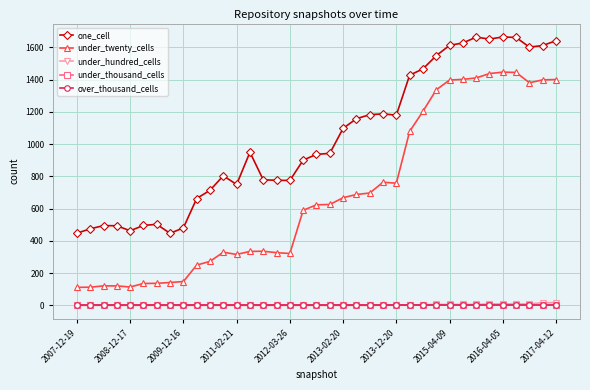

Reading left to right, what are all the values shown in this chart?

one_cell: 448	475	495	494	463	496	503	447	481	663	714	804	750	950	779	776	775	901	937	943	1098	1158	1183	1188	1180	1428	1467	1549	1613	1628	1664	1652	1665	1662	1602	1612	1642
under_twenty_cells: 112	113	121	121	114	136	137	142	148	250	273	330	316	335	336	327	322	590	624	626	668	688	697	764	758	1079	1204	1337	1398	1402	1411	1438	1447	1445	1381	1399	1401
under_hundred_cells: 0	0	0	0	0	0	0	0	0	0	0	0	0	0	0	0	0	0	0	0	0	0	0	1	1	1	5	6	6	6	6	9	9	9	9	17	17
under_thousand_cells: 0	0	0	0	0	0	0	0	0	0	0	0	0	0	0	0	0	0	0	0	0	0	0	0	0	0	0	0	0	0	0	0	0	0	0	0	0
over_thousand_cells: 0	0	0	0	0	0	0	0	0	0	0	0	0	0	0	0	0	0	0	0	0	0	0	0	0	0	0	0	0	0	0	0	0	0	0	0	0